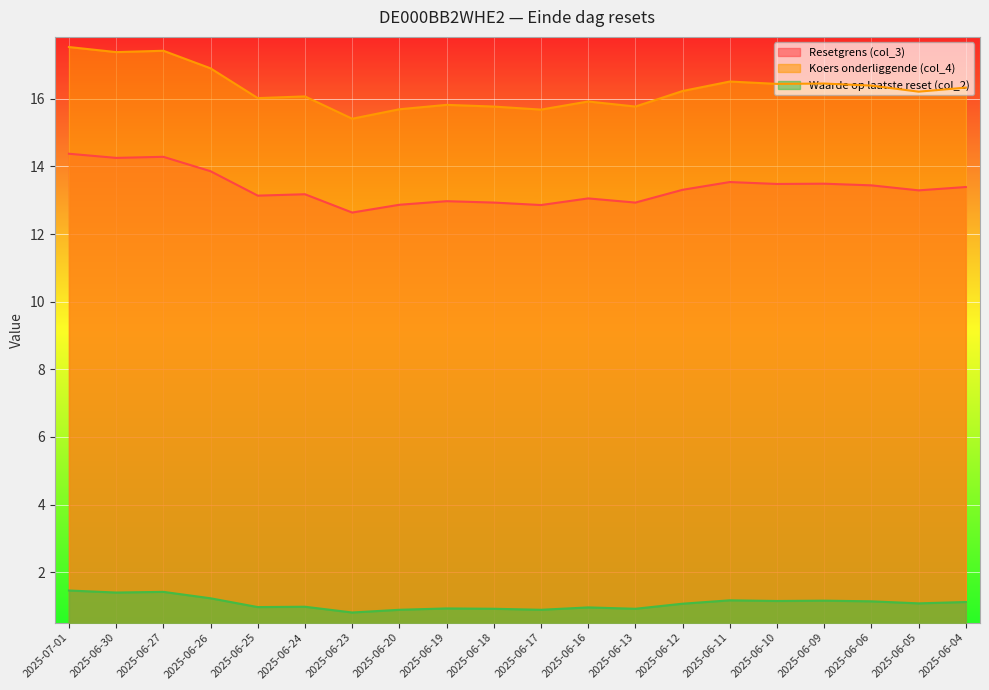

Reading left to right, transcribe all the data shown in this chart.

Resetgrens (col_3): 2025-07-01=14.4	2025-06-30=14.3	2025-06-27=14.3	2025-06-26=13.9	2025-06-25=13.1	2025-06-24=13.2	2025-06-23=12.6	2025-06-20=12.9	2025-06-19=13.0	2025-06-18=12.9	2025-06-17=12.9	2025-06-16=13.1	2025-06-13=12.9	2025-06-12=13.3	2025-06-11=13.5	2025-06-10=13.5	2025-06-09=13.5	2025-06-06=13.4	2025-06-05=13.3	2025-06-04=13.4
Koers onderliggende (col_4): 2025-07-01=17.5	2025-06-30=17.4	2025-06-27=17.4	2025-06-26=16.9	2025-06-25=16.0	2025-06-24=16.1	2025-06-23=15.4	2025-06-20=15.7	2025-06-19=15.8	2025-06-18=15.8	2025-06-17=15.7	2025-06-16=15.9	2025-06-13=15.8	2025-06-12=16.2	2025-06-11=16.5	2025-06-10=16.4	2025-06-09=16.4	2025-06-06=16.4	2025-06-05=16.2	2025-06-04=16.3
Waarde op laatste reset (col_2): 2025-07-01=1.5	2025-06-30=1.4	2025-06-27=1.4	2025-06-26=1.2	2025-06-25=1.0	2025-06-24=1.0	2025-06-23=0.8	2025-06-20=0.9	2025-06-19=0.9	2025-06-18=0.9	2025-06-17=0.9	2025-06-16=1.0	2025-06-13=0.9	2025-06-12=1.1	2025-06-11=1.2	2025-06-10=1.1	2025-06-09=1.2	2025-06-06=1.1	2025-06-05=1.1	2025-06-04=1.1